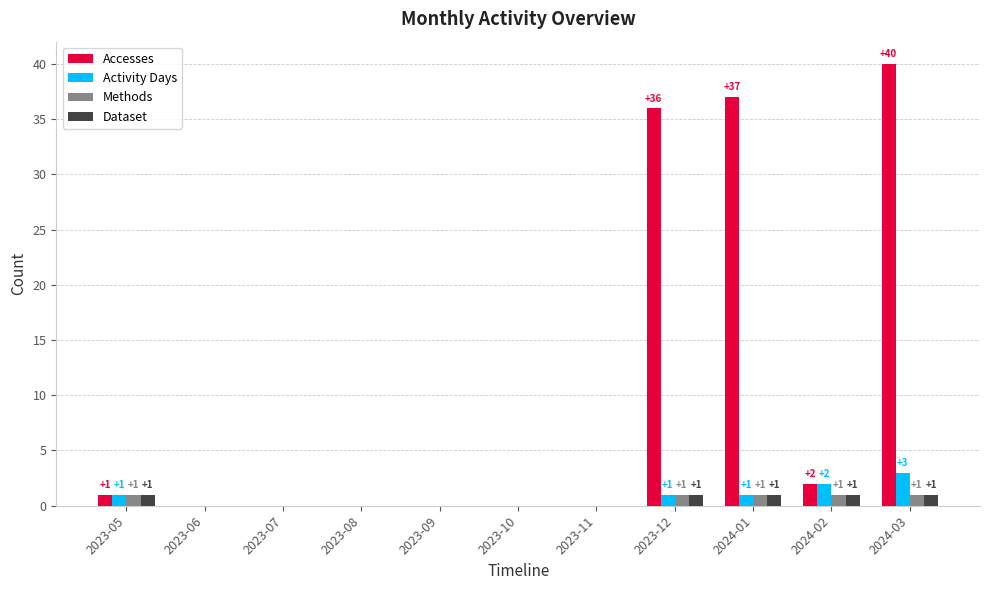

True or false: Activity Days has a value of 0 at 2023-06.

True